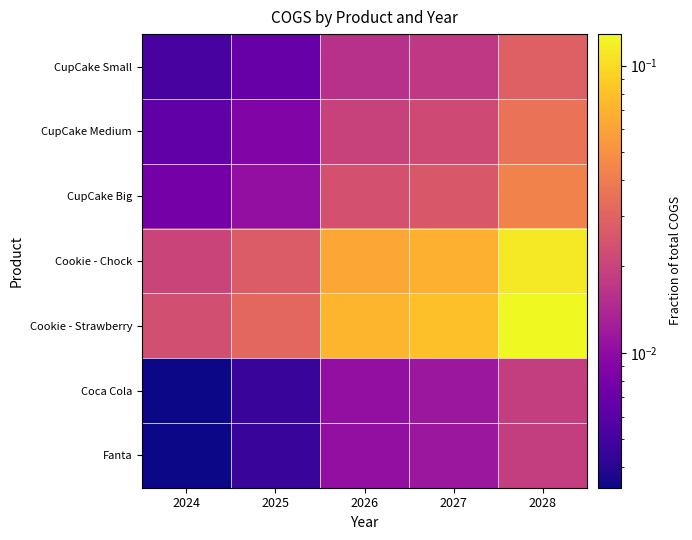

Which series has the largest total across all categories?

Cookie - Strawberry